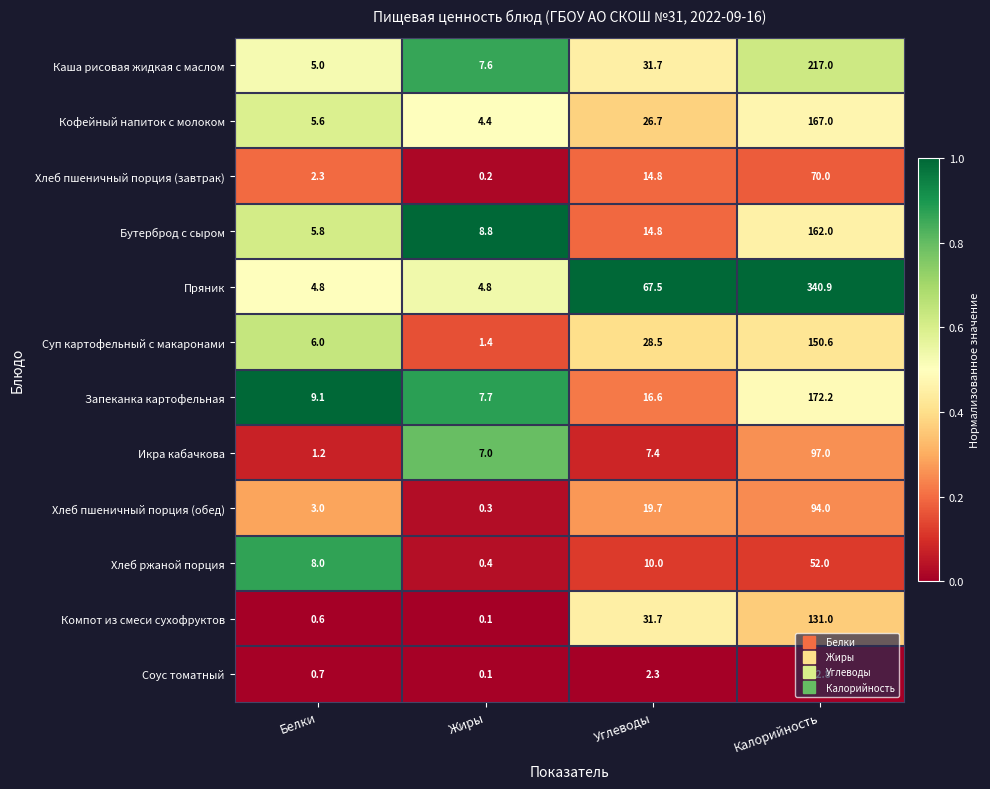

Between Жиры and Калорийность, which series saw the biggest shift?

Пряник